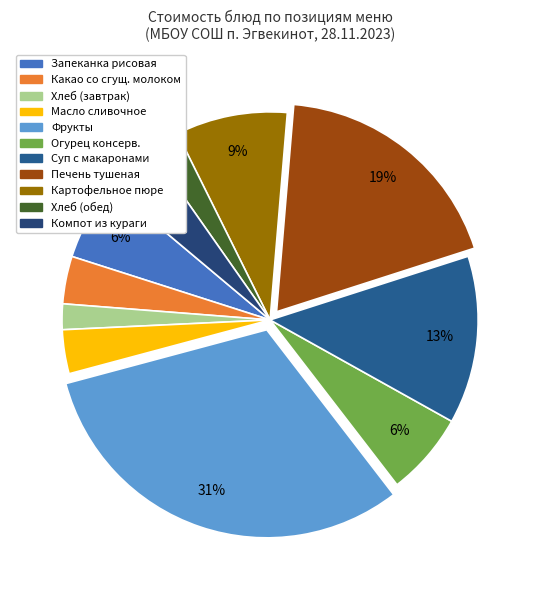

To the nearest percent, what portion does Масло сливочное represent?

3%